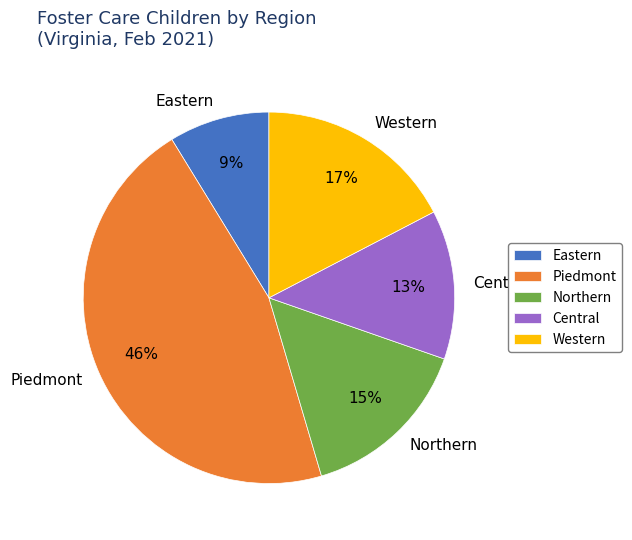

Count the number of slices in the pie.

5